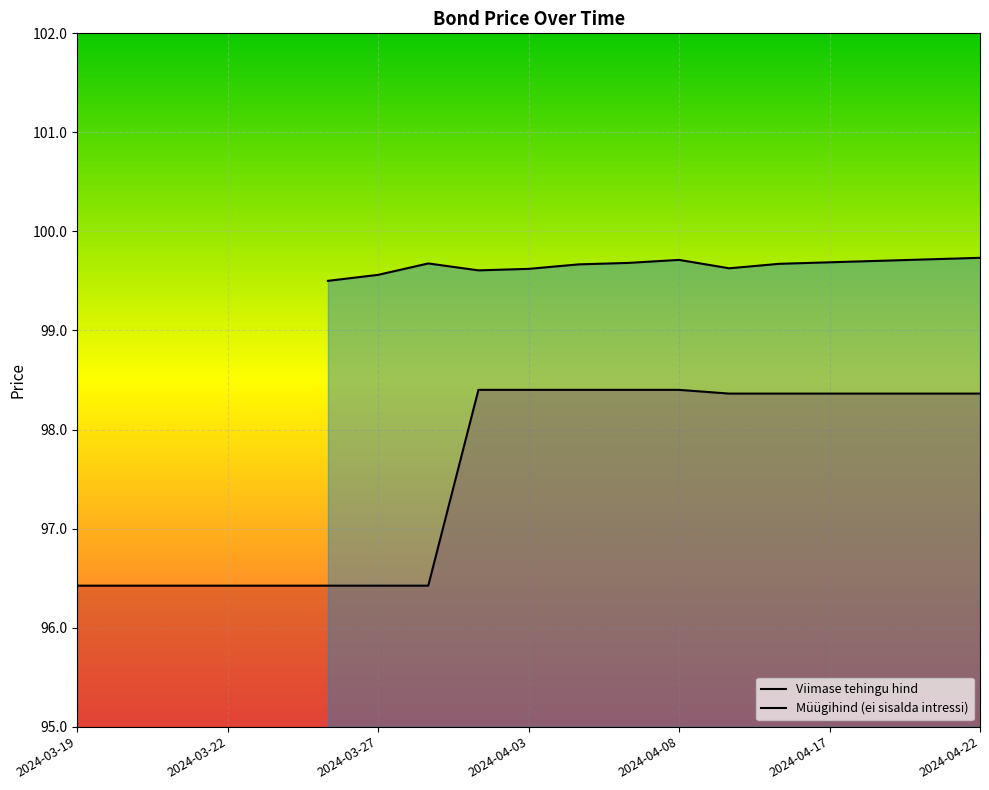

How many values in Müügihind (ei sisalda intressi) are above zero?

14